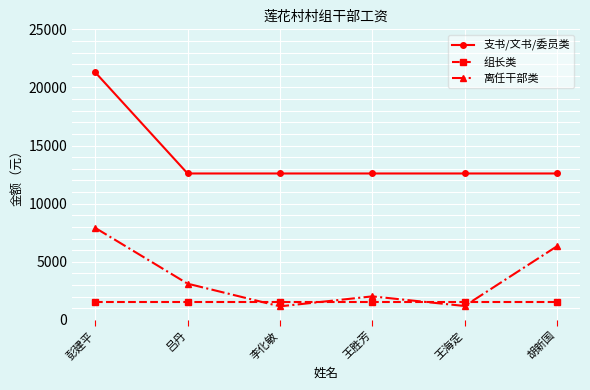

What is the greatest value displayed?

21300